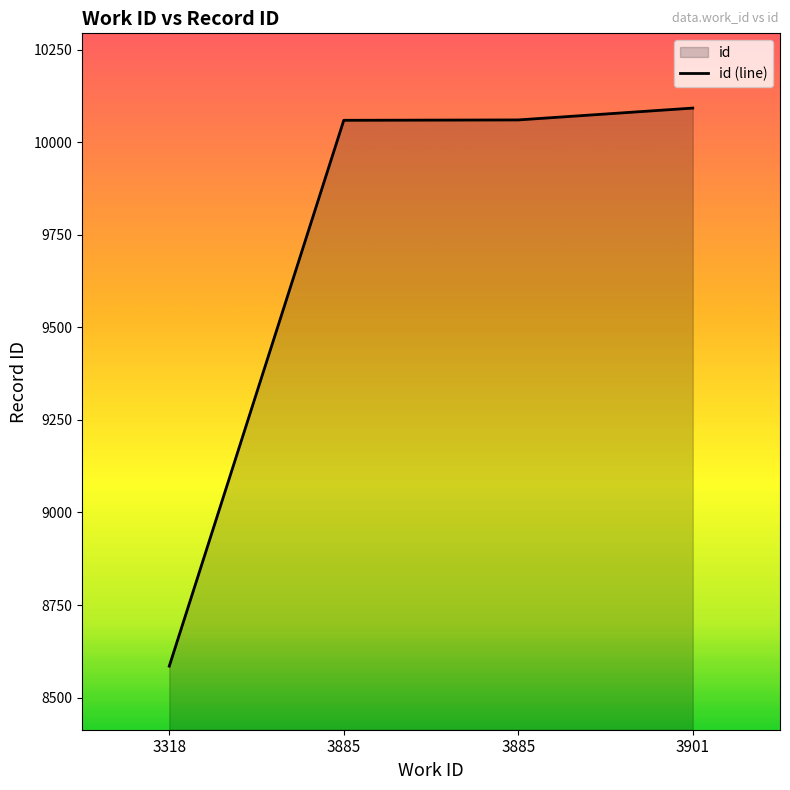

List the labels in order of value, smallest first.

3318, 3885, 3885, 3901